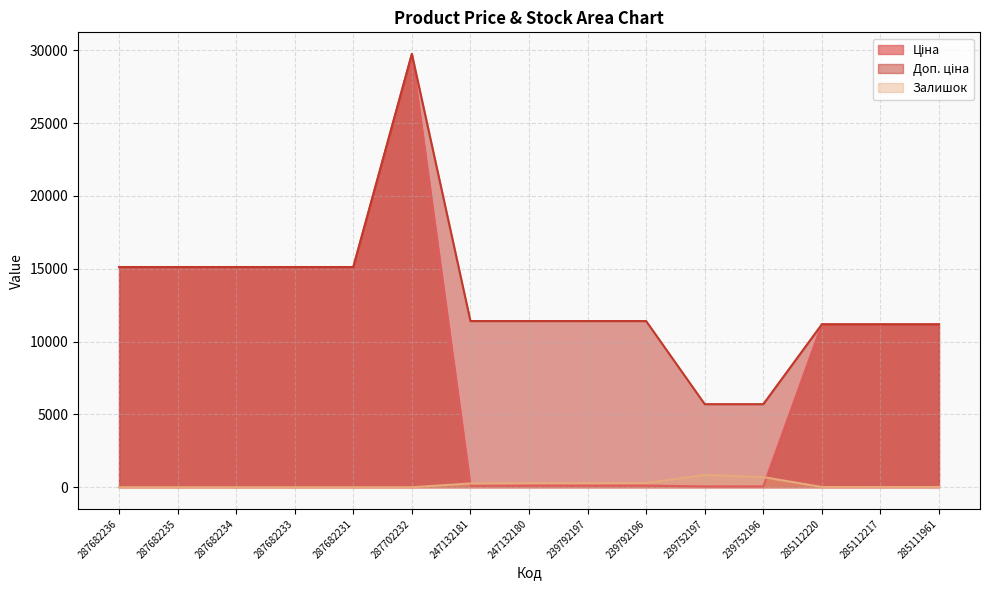

Does the chart have visible grid lines?

Yes